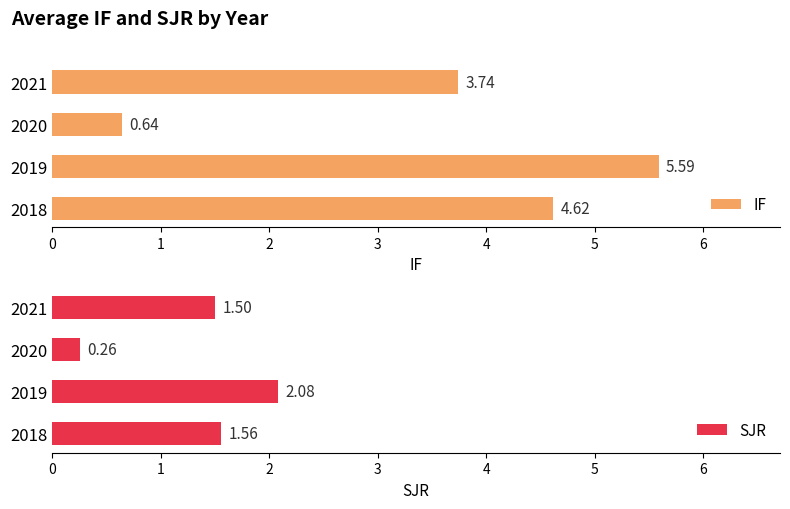

What is the sum of the IF values at 2021 and 2020?

4.4